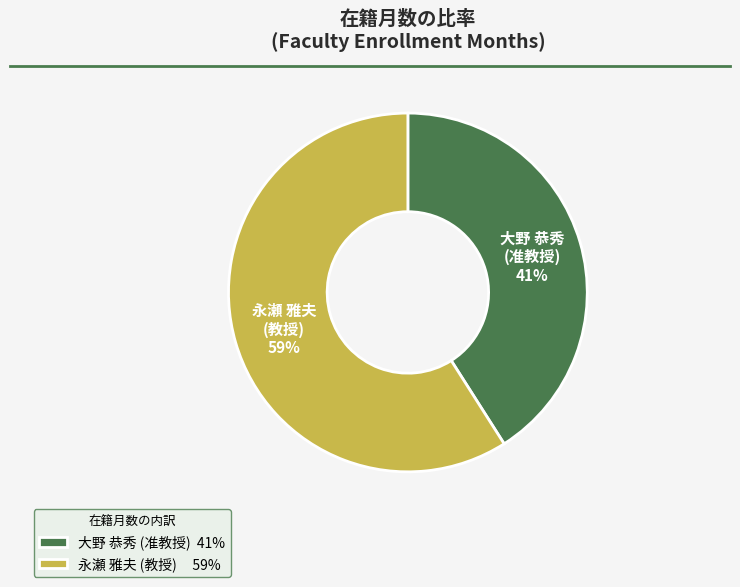

How many segments does this pie chart have?

2